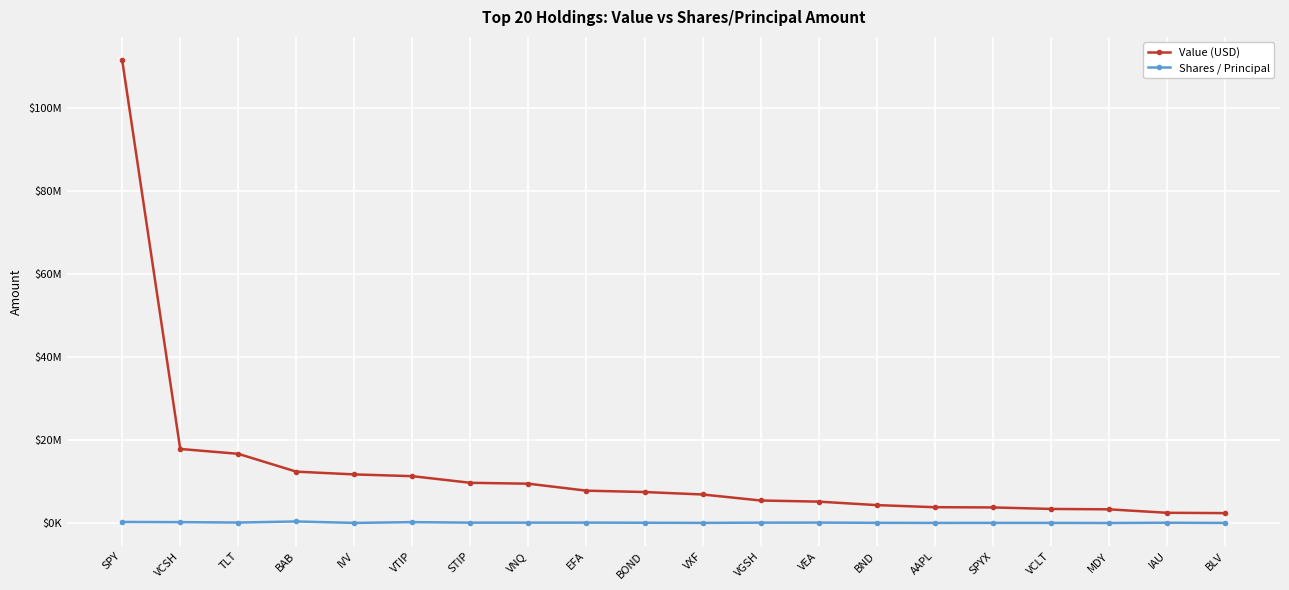

Does the chart have visible grid lines?

Yes